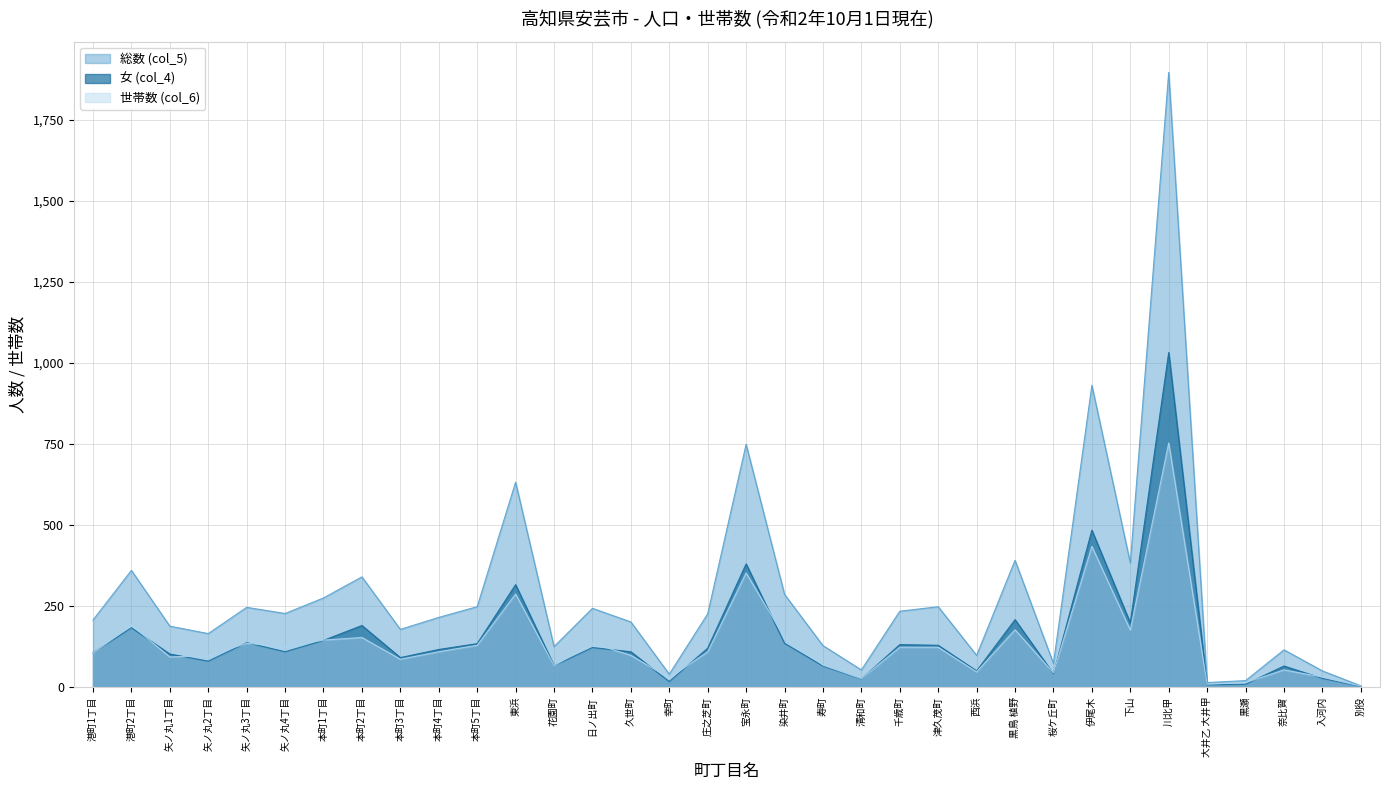

Which series has the largest range (max minus min)?

総数 (col_5)